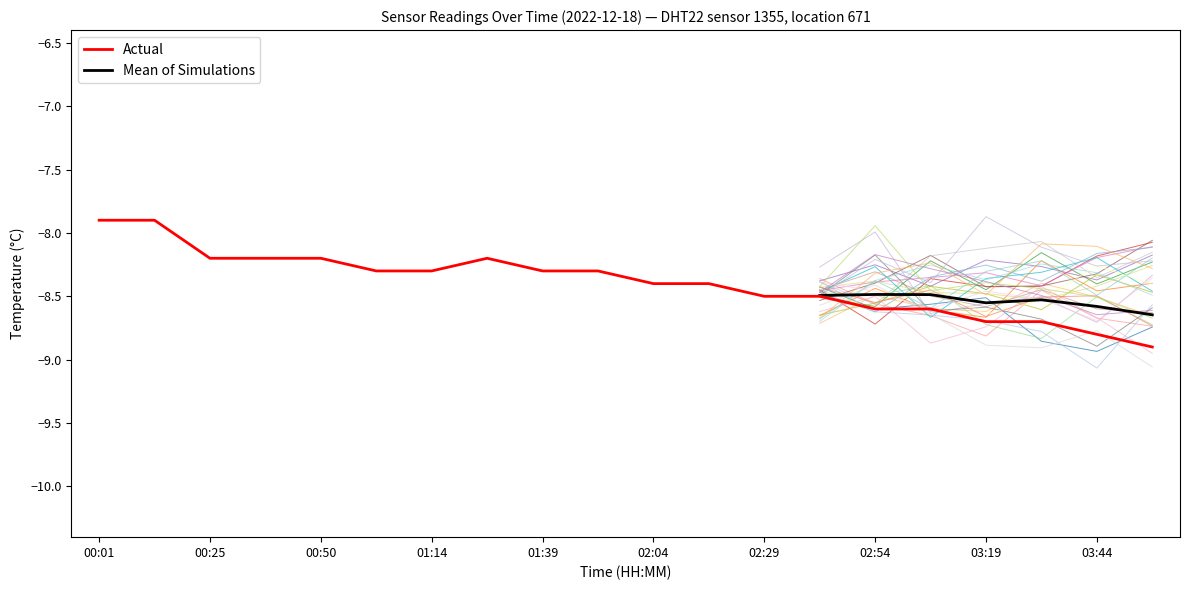

What is the greatest value displayed?

-7.9